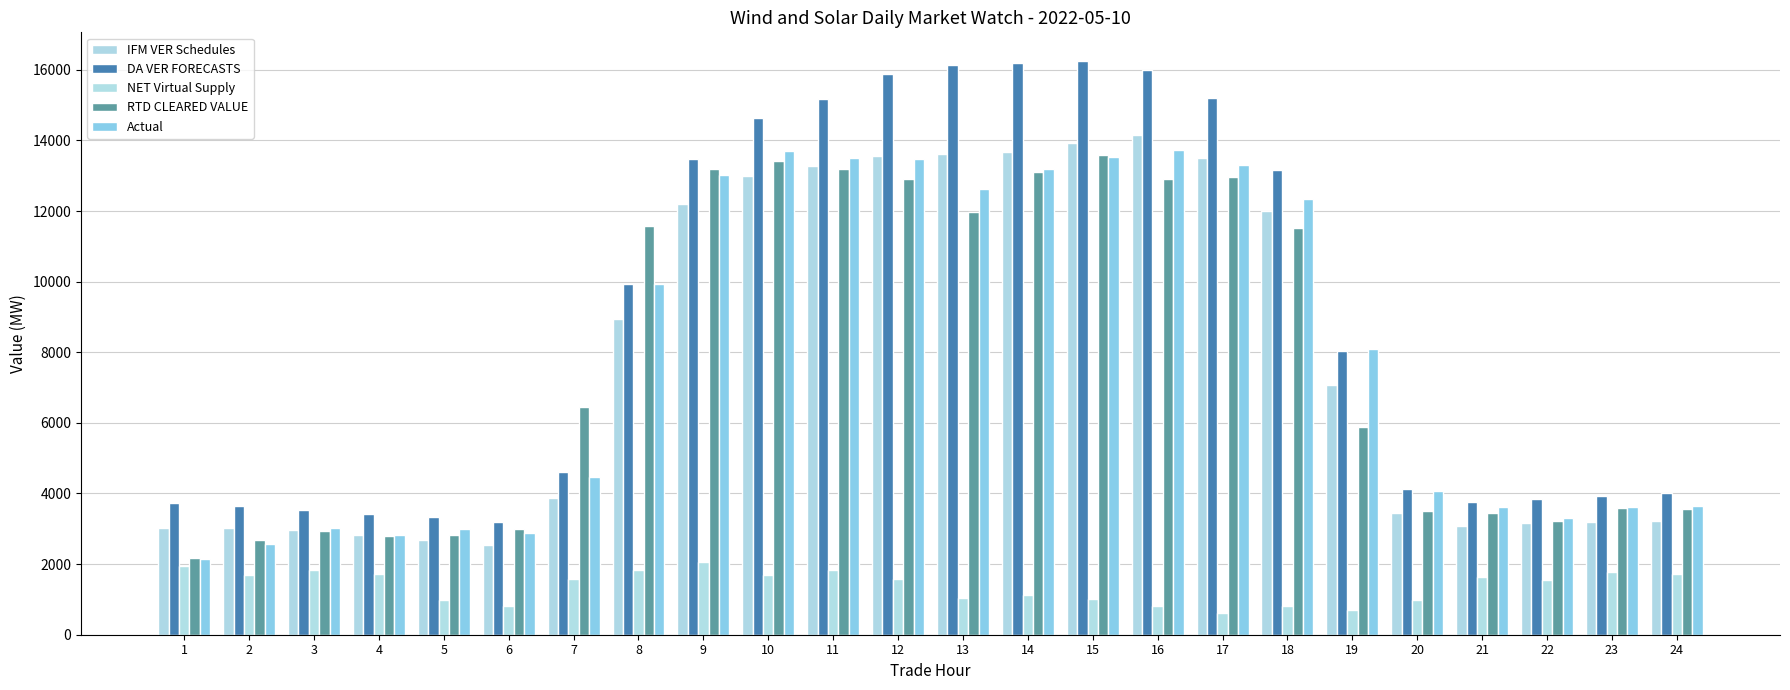

Is it true that Actual equals 3018.0 at 3?

True